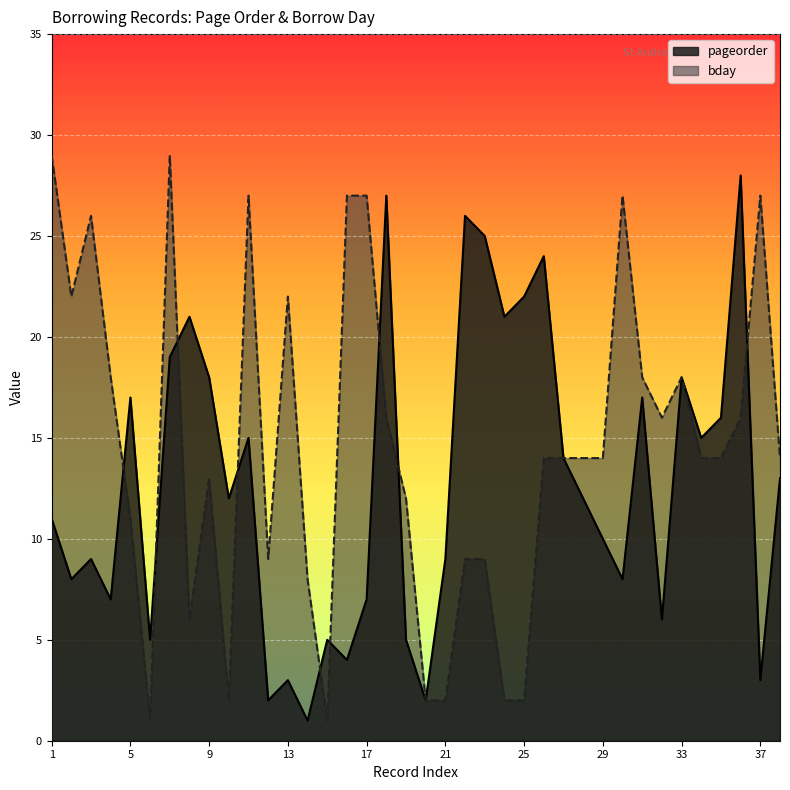

At which label does pageorder reach its peak?

36